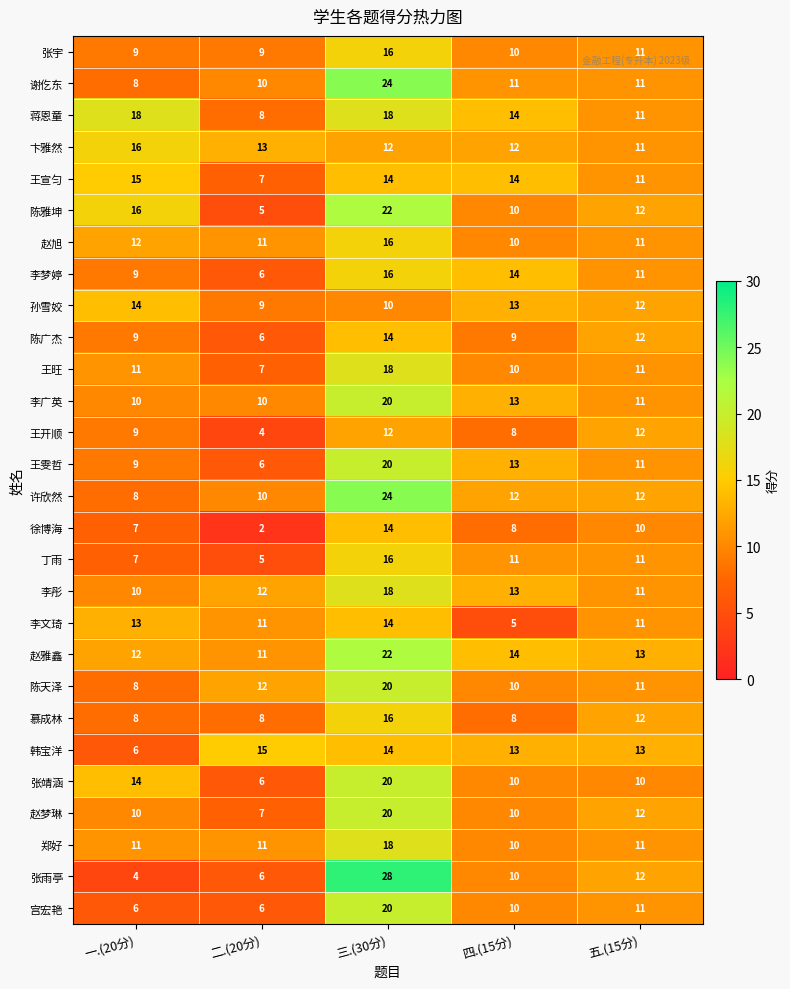

How many data points does each series have?

5